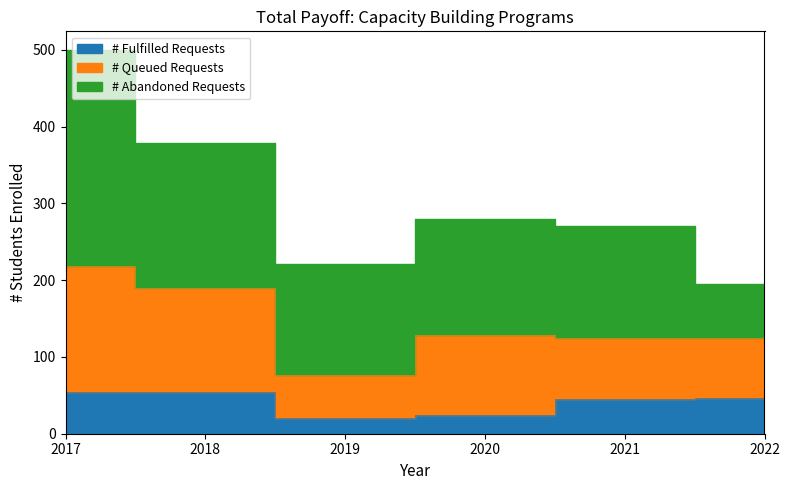

What is the sum of all # Queued Requests values?

618